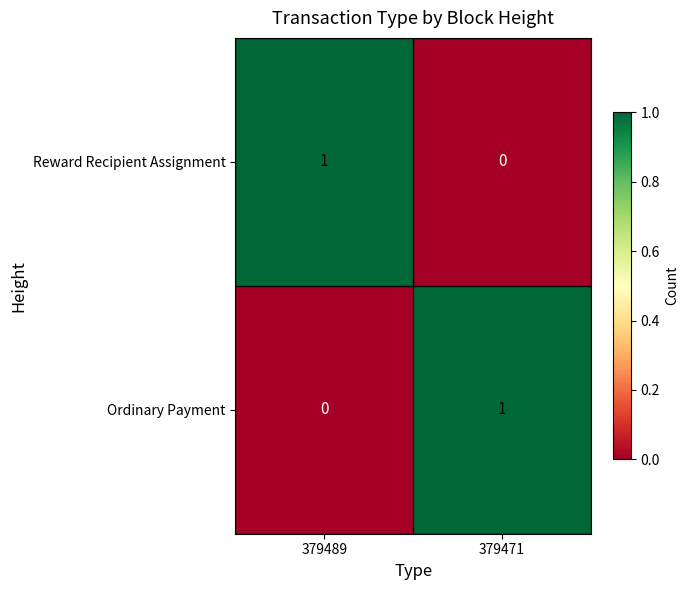

Rank the series at 379471 from highest to lowest value.

Ordinary Payment, Reward Recipient Assignment